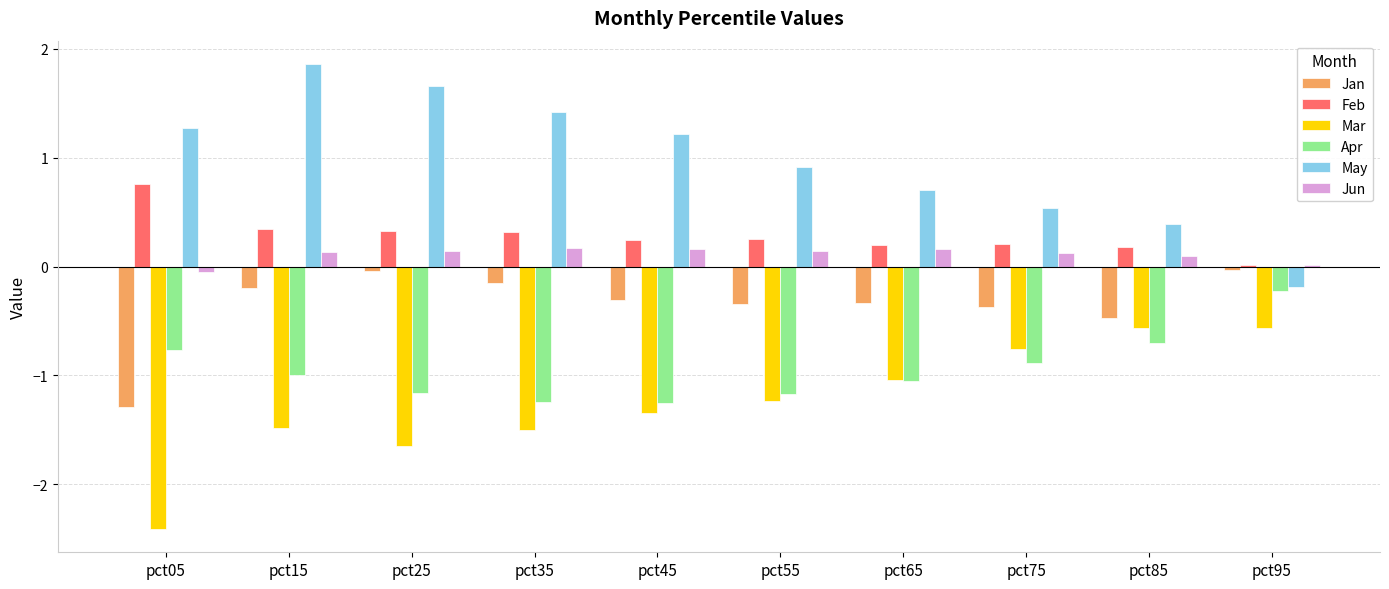

At which category is the sum across all series the highest?

pct15